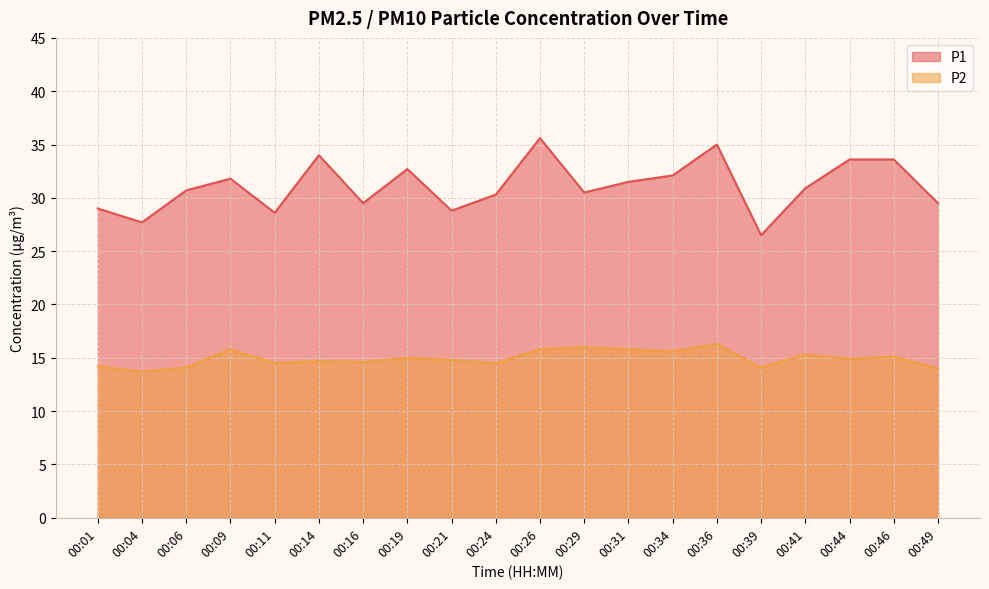

Where is the first local minimum for P1?

00:04